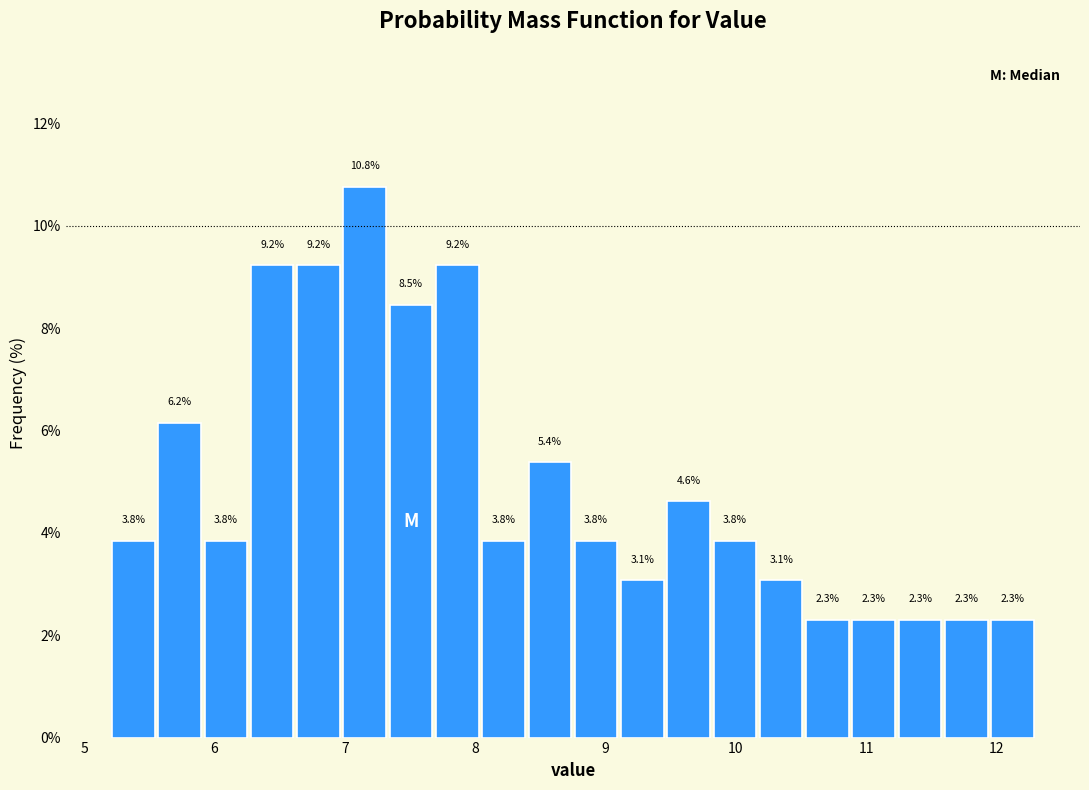

Read against the x-axis, roughly where is the centre of the tallest bar?

7.2